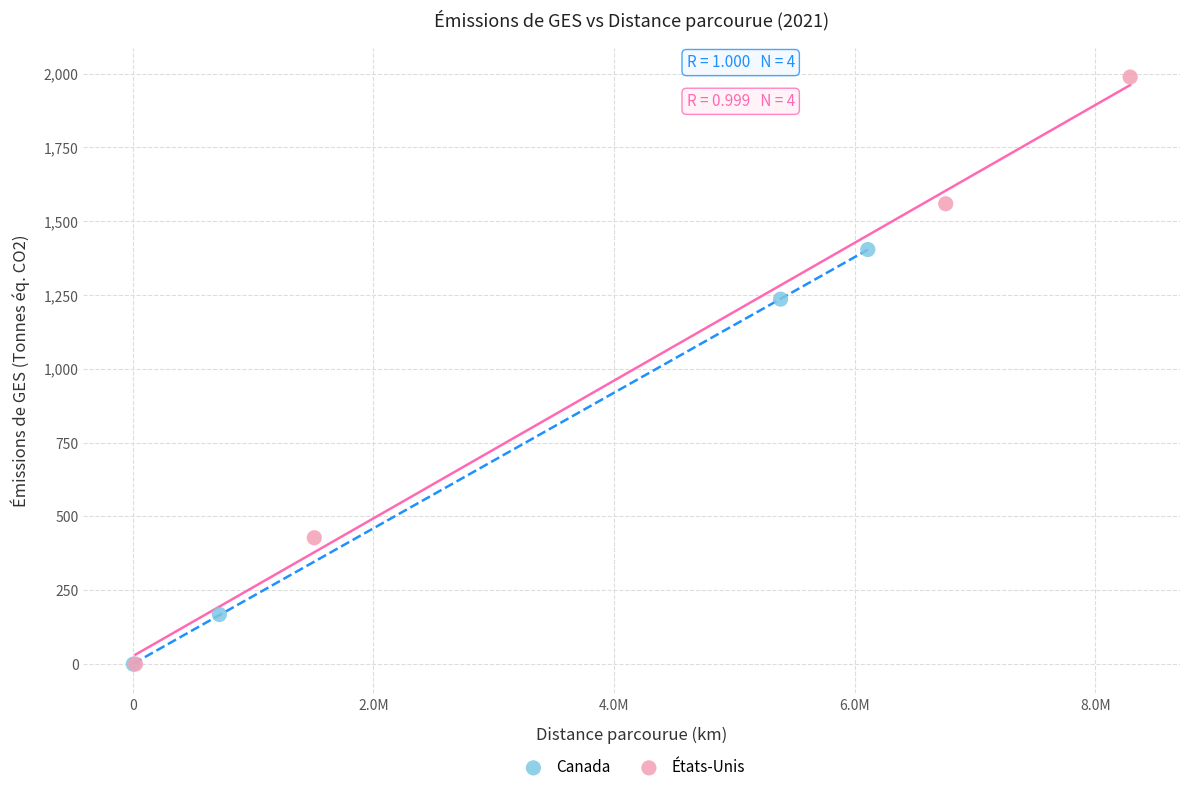

Which series has the widest spread of Y values?

États-Unis